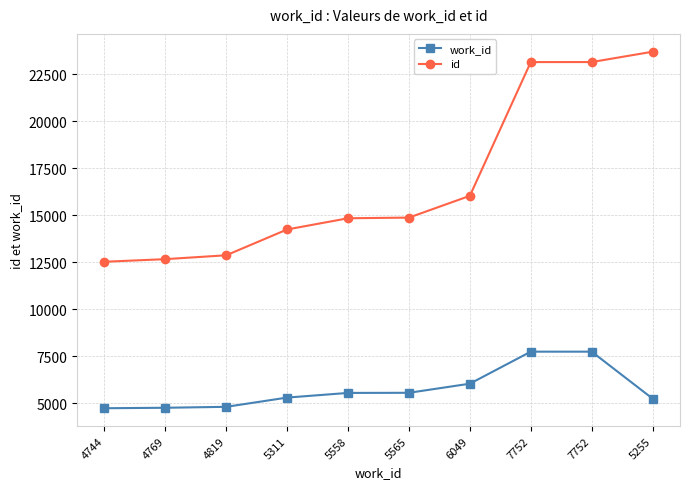

Count the number of categories in the chart.

10